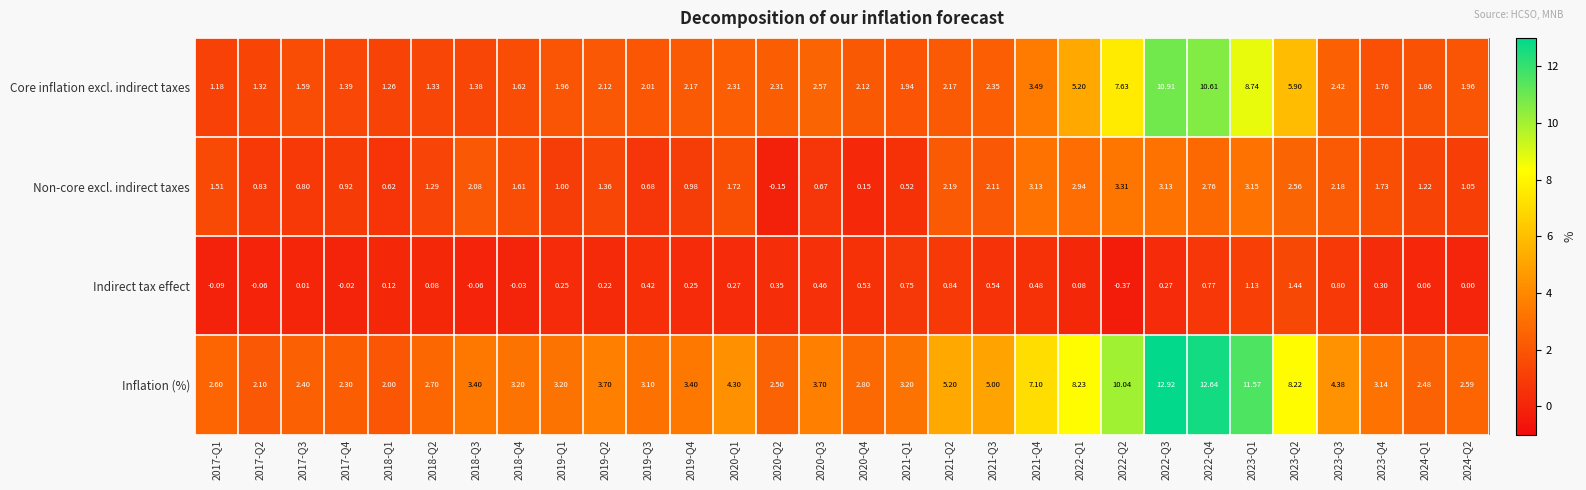

How many distinct data groups are displayed?

4